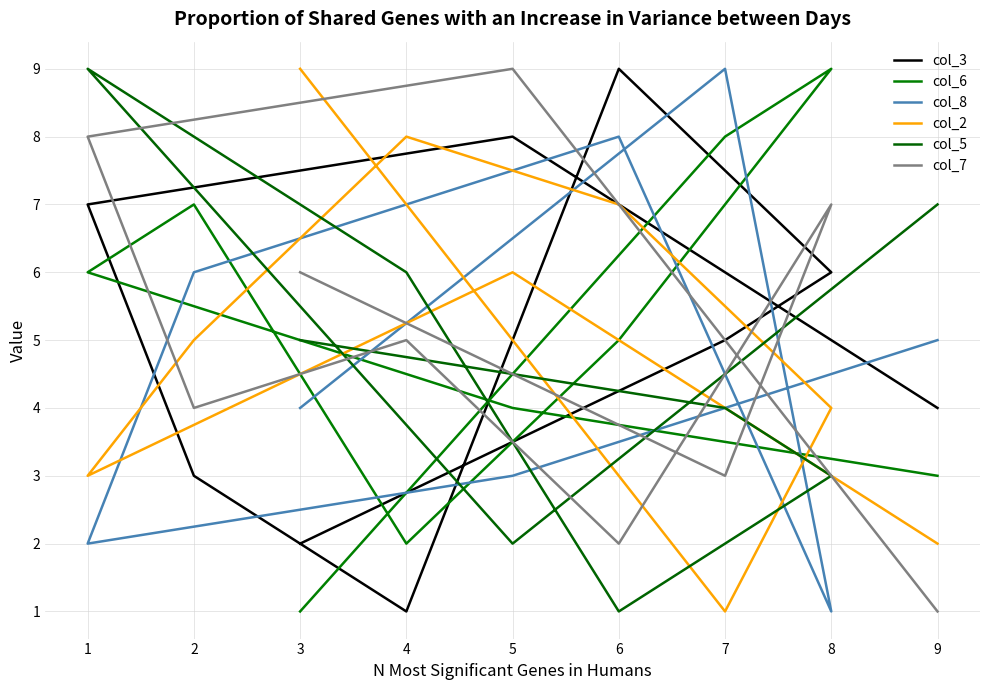

How many times do col_6 and col_2 cross each other?

5